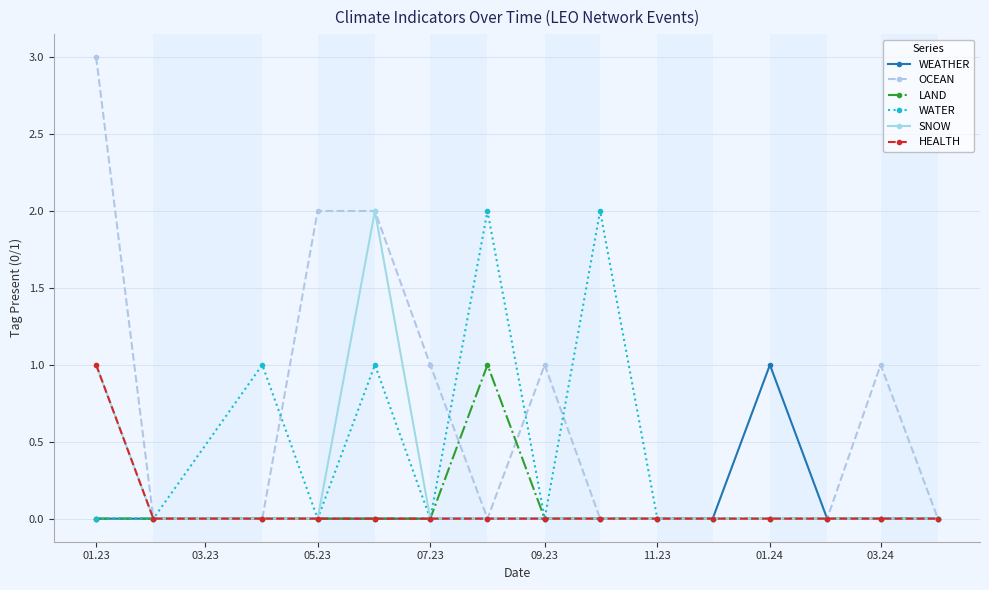

What is the value of the SNOW point at the 5th from the left?

2